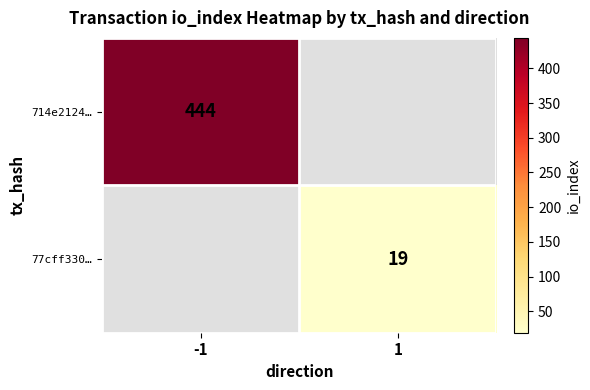

Between 1 and -1, which is larger?

-1